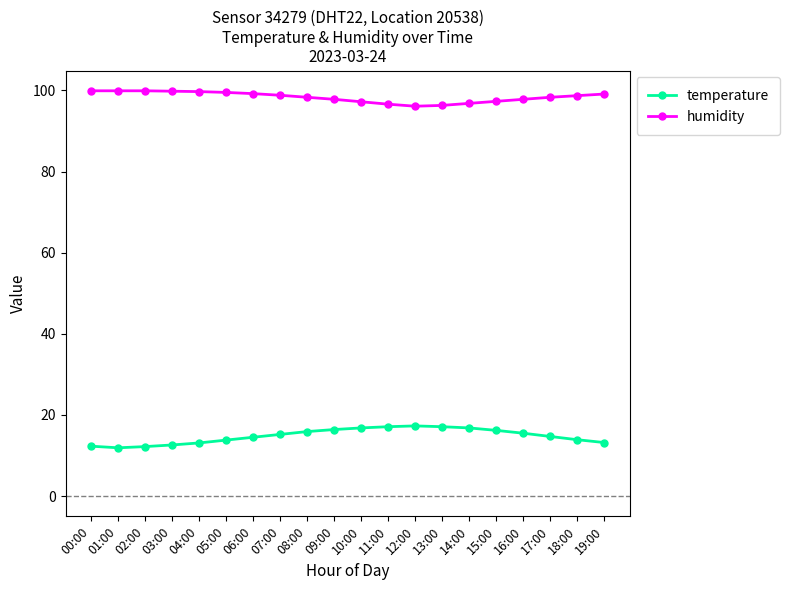

What is the label of the 2nd point from the left?

01:00